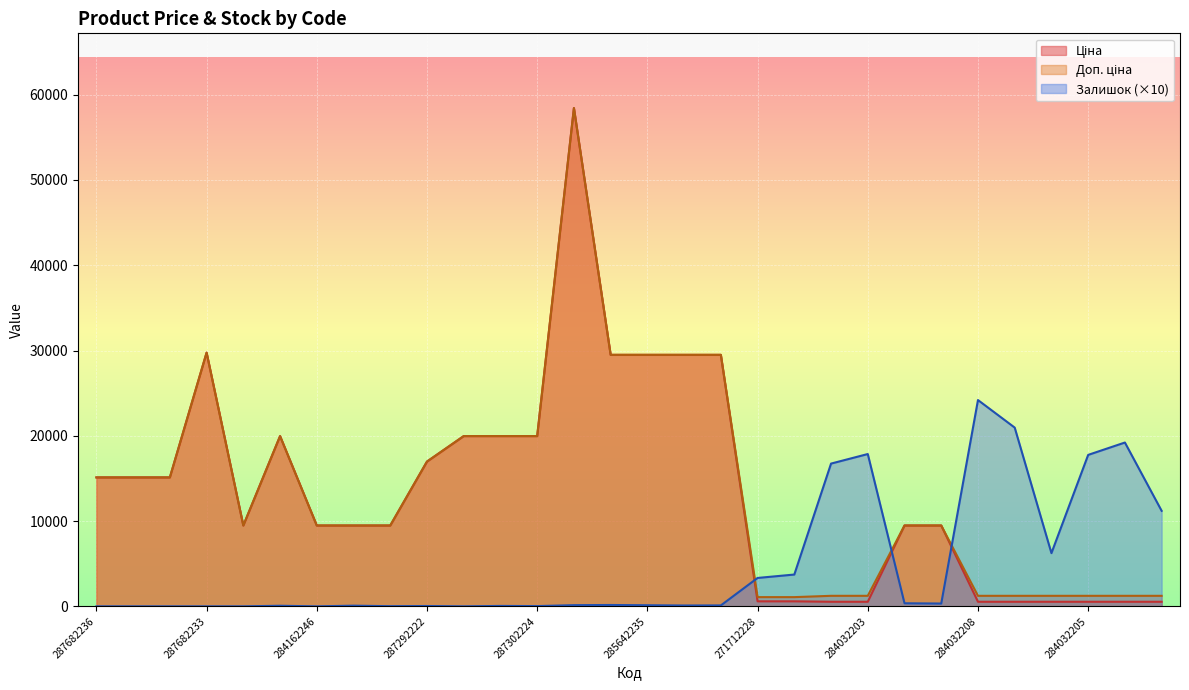

What is the label of the 3rd point from the left?

287682234